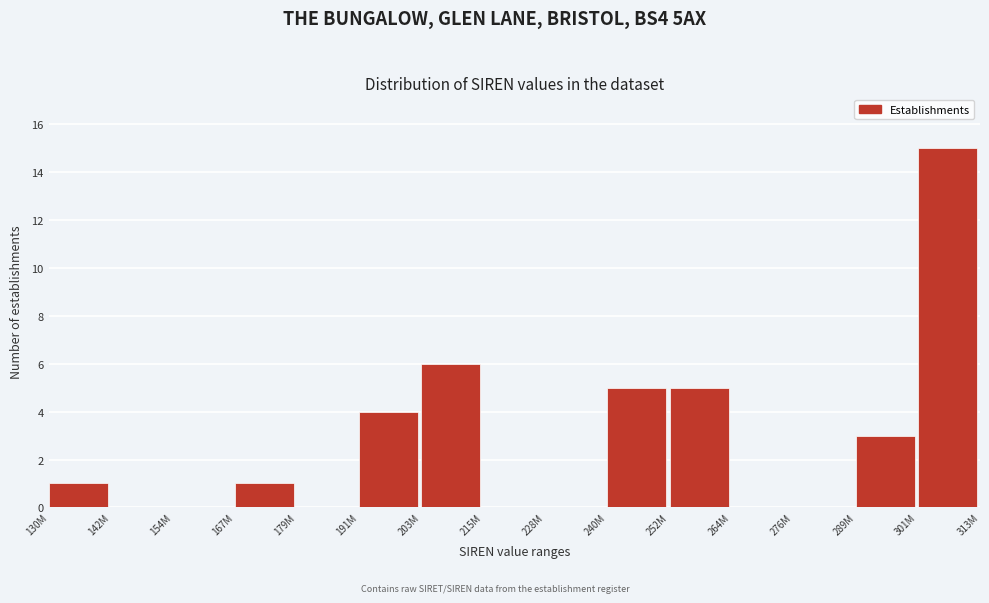

Reading right to left, what are all the values shown in this chart?

301M=15	289M=3	276M=0	264M=0	252M=5	240M=5	228M=0	215M=0	203M=6	191M=4	179M=0	167M=1	154M=0	142M=0	130M=1